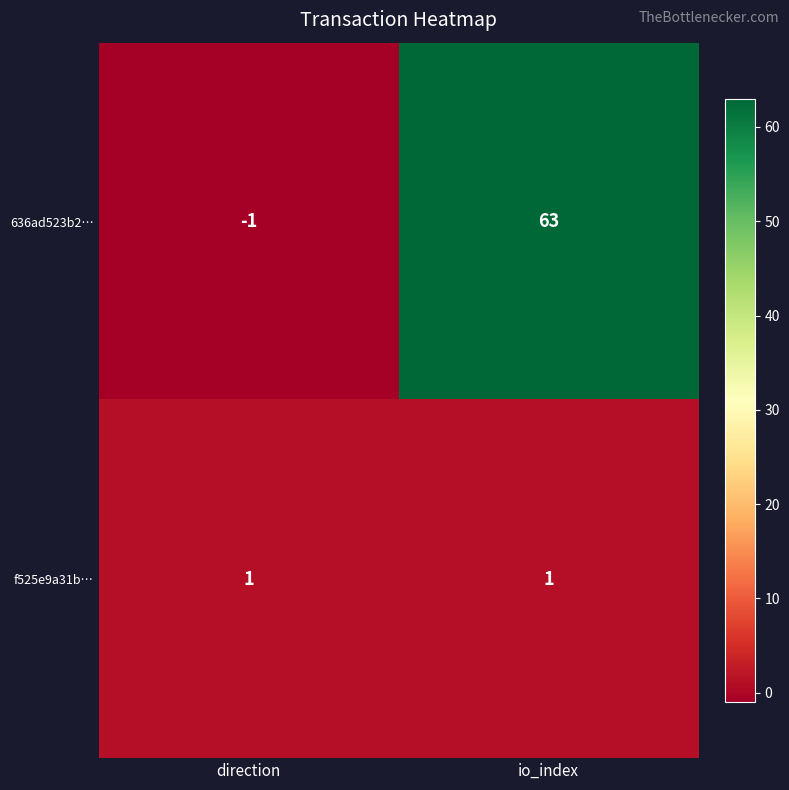

Rank the series by their average value, from highest to lowest.

636ad523b2…, f525e9a31b…